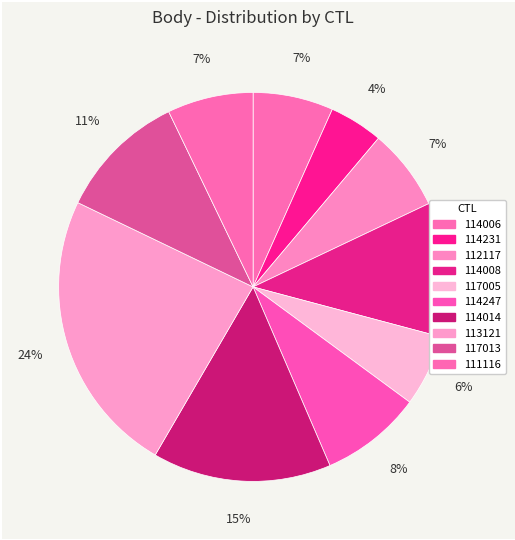

What percentage is NOT represented by 113121?

76.3%